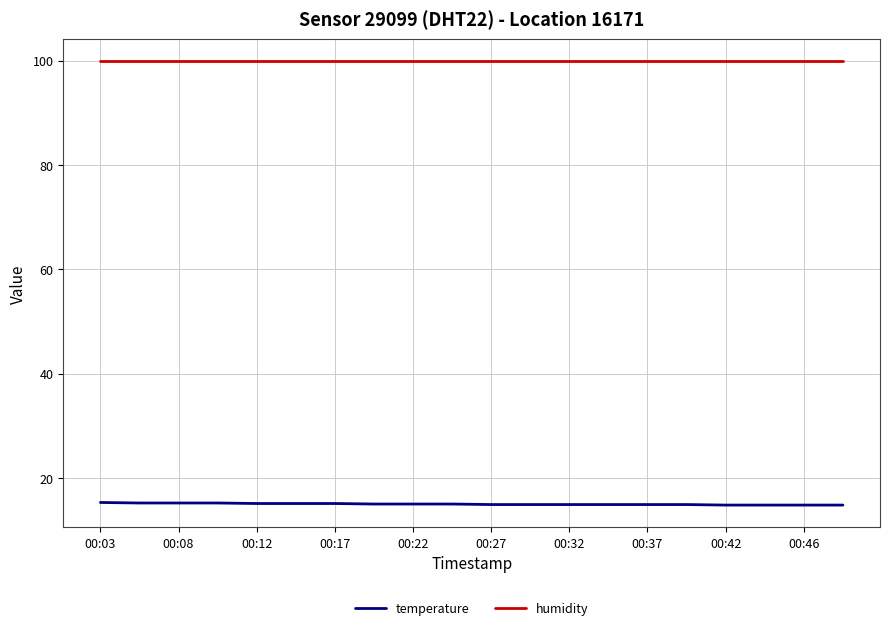

What is the highest value of the humidity series?

99.9